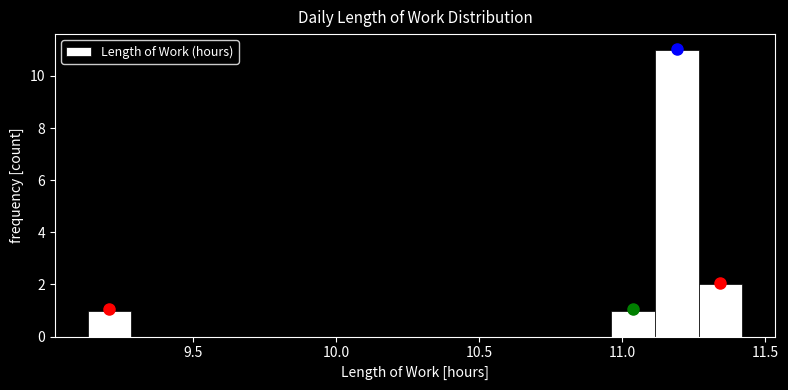

Read against the x-axis, roughly where is the centre of the tallest bar?

11.20